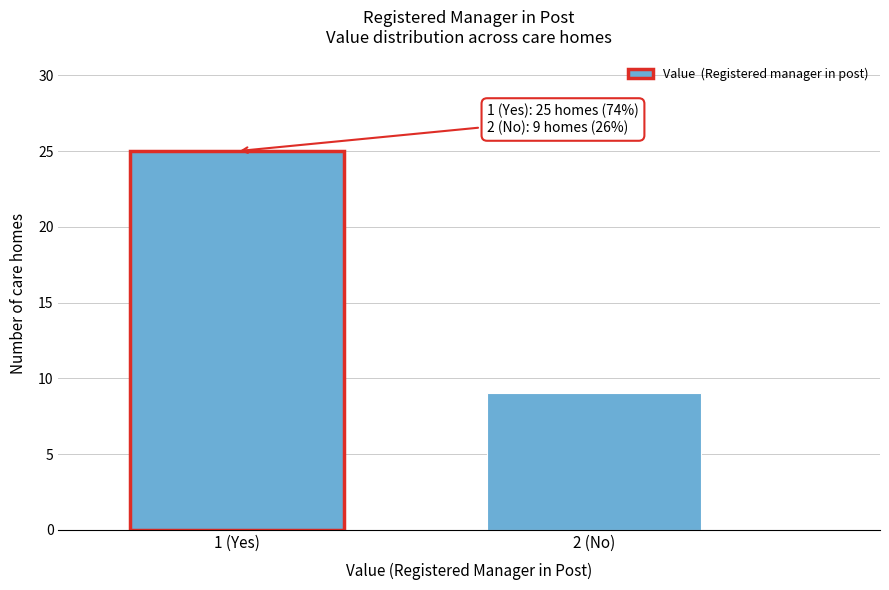

Reading left to right, what are all the values shown in this chart?

25	9